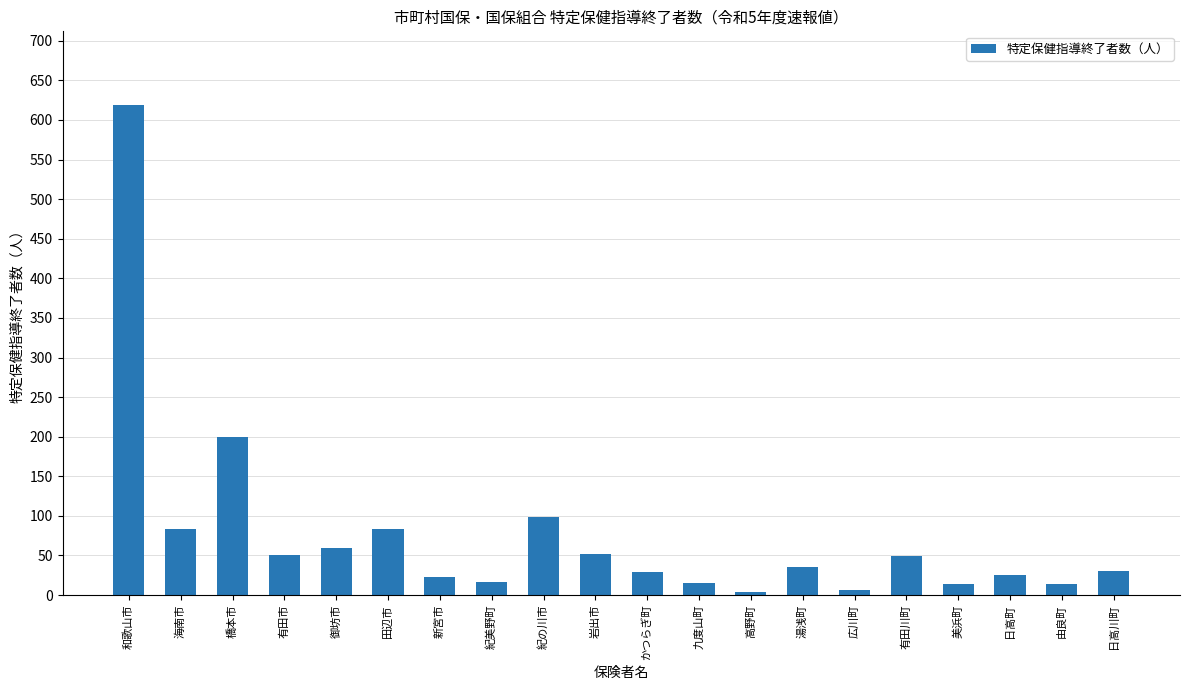

What is the average value?

75